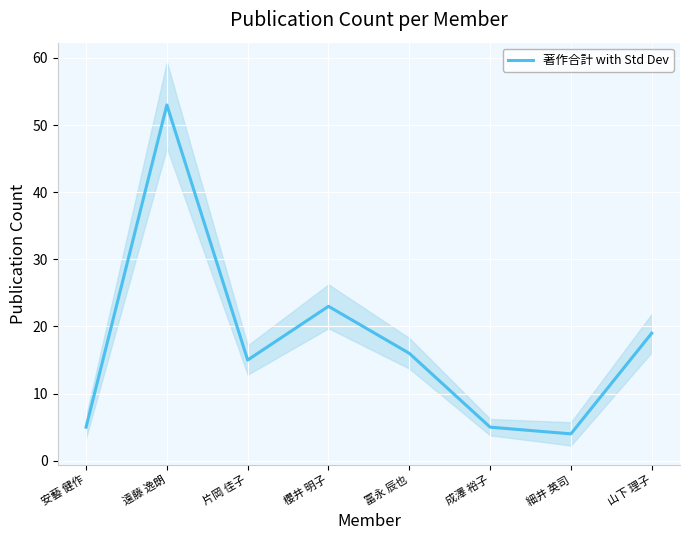

What is the change in value from 遠藤 逸朗 to 成澤 裕子?

-48